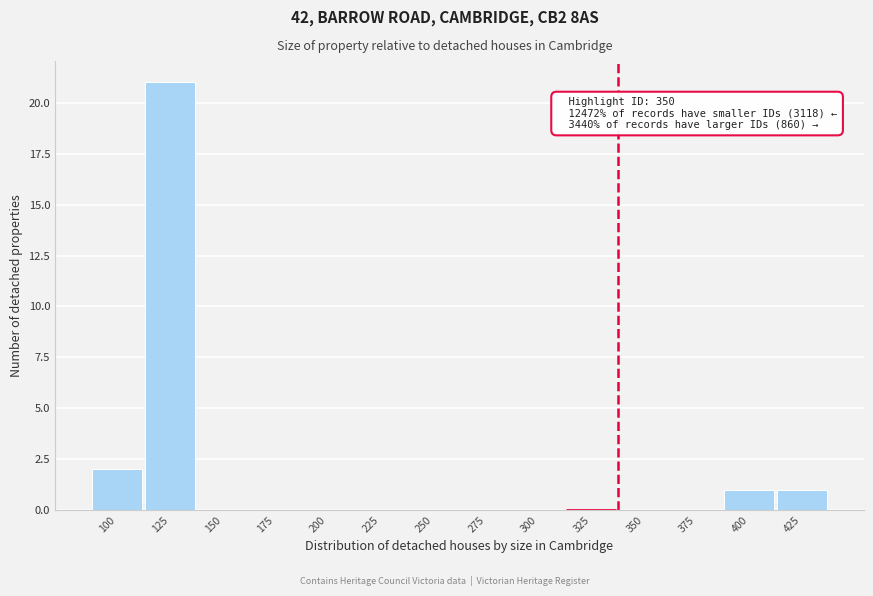

Reading right to left, list all the values displayed in this chart.

425=1	400=1	375=0	350=0	325=0	300=0	275=0	250=0	225=0	200=0	175=0	150=0	125=21	100=2